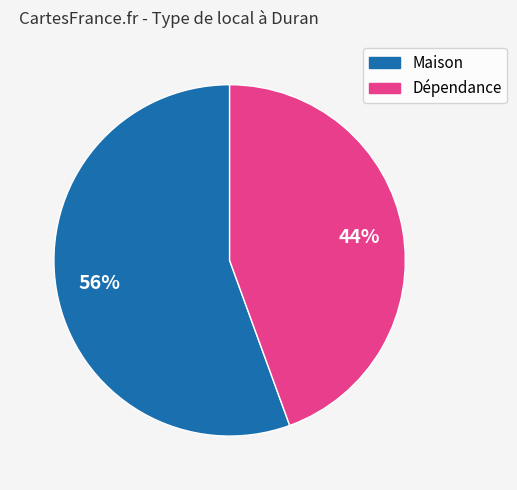

To the nearest percent, what portion does Maison represent?

56%